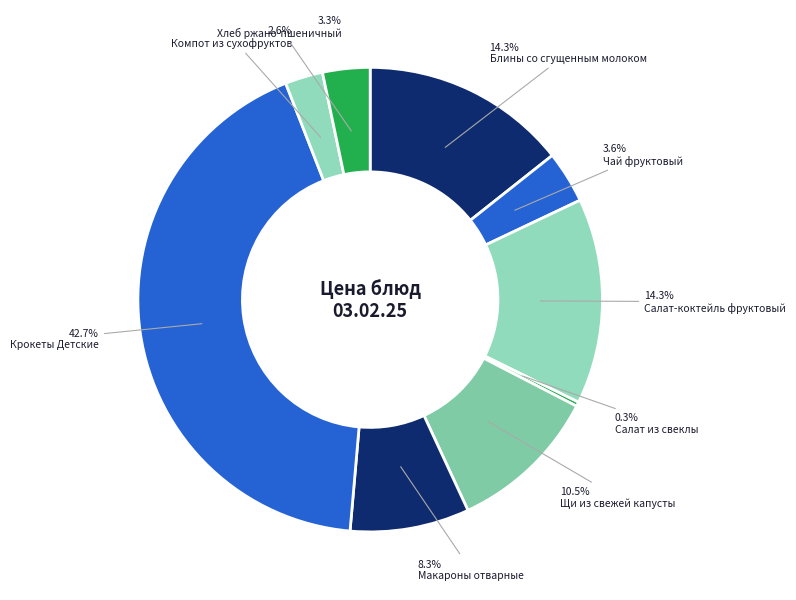

To the nearest percent, what is the difference between the largest and smallest slice percentages?

42%